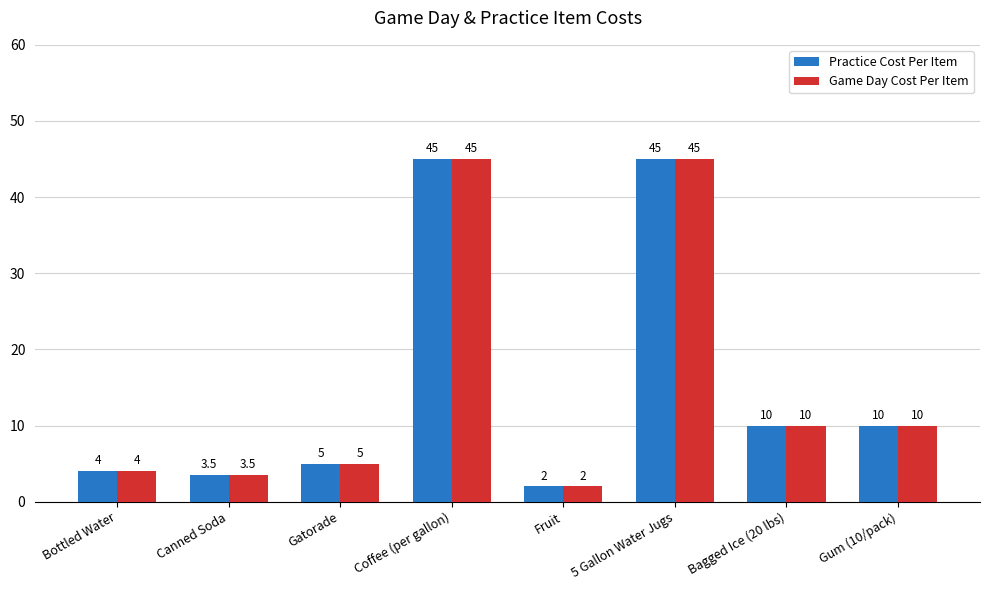

What value does the Practice Cost Per Item series have at 5 Gallon Water Jugs?

45.0